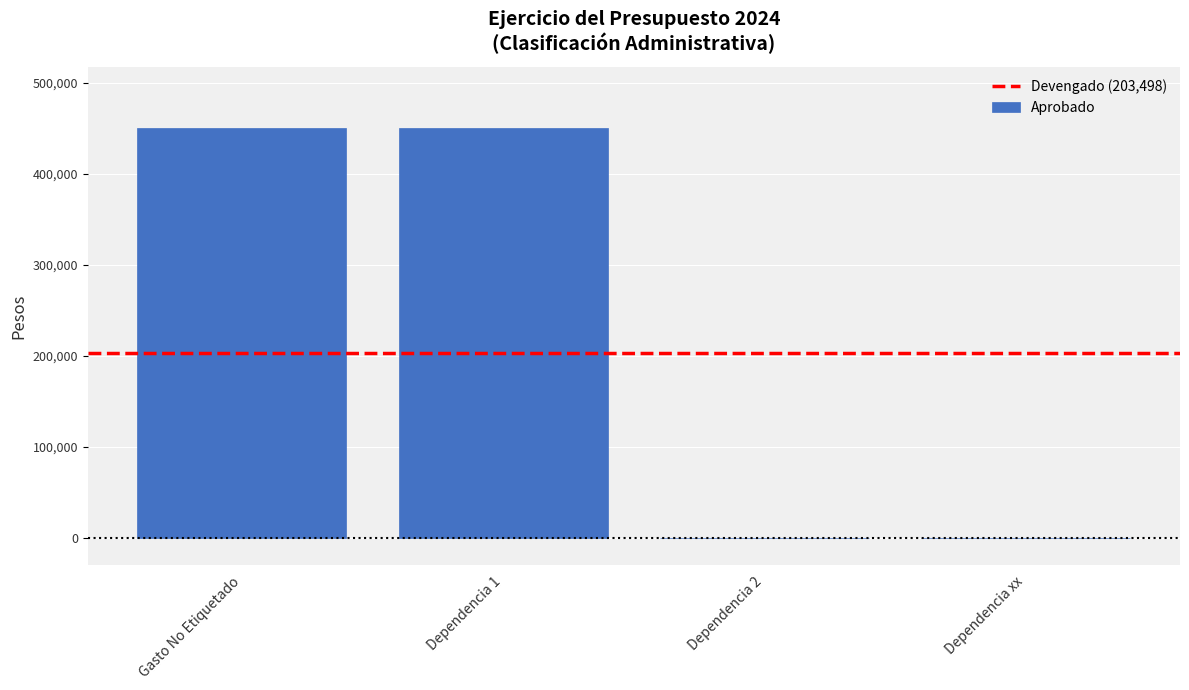

Are the bars horizontal?

No